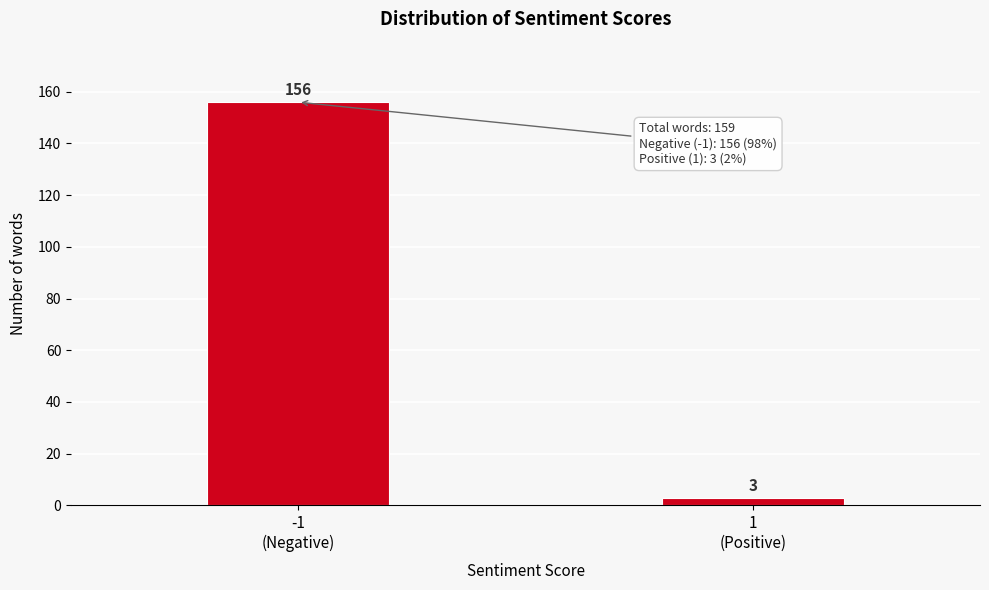

Reading right to left, transcribe all the data shown in this chart.

3	156